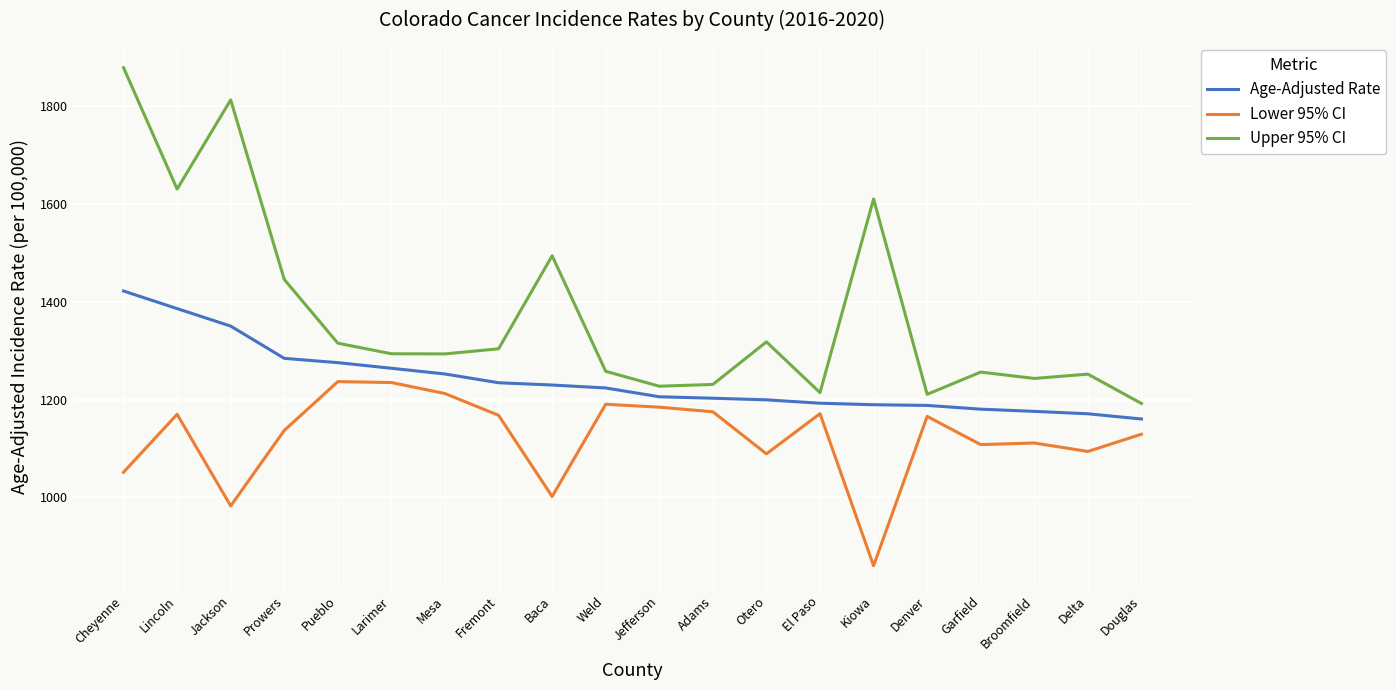

What value does the Upper 95% CI series have at Jackson?

1813.1